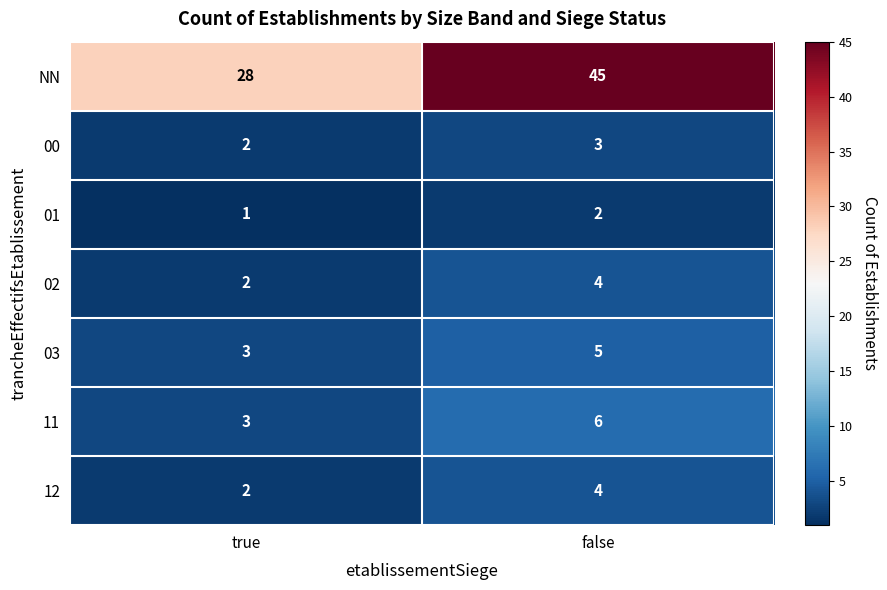

At which category is the sum across all series the highest?

false